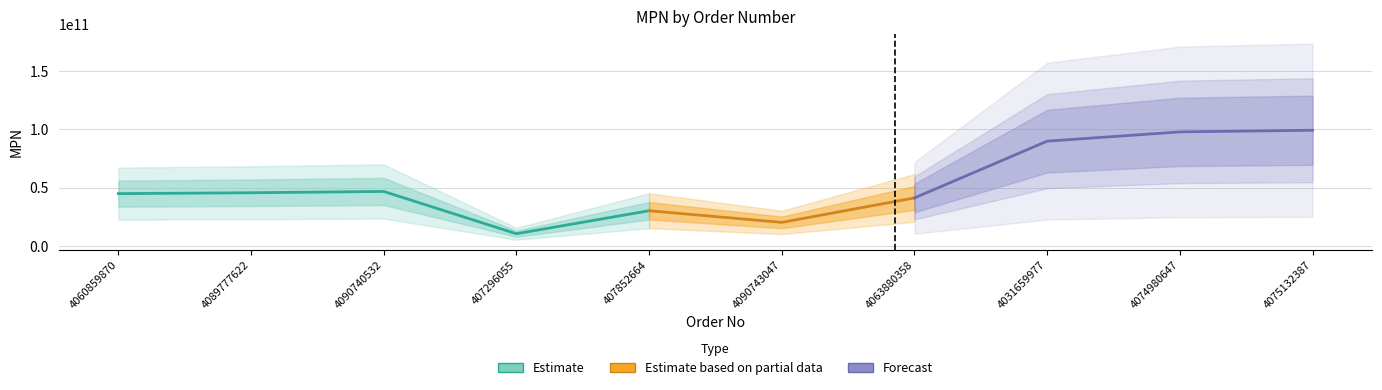

Is this an area chart (filled region under the line)?

No